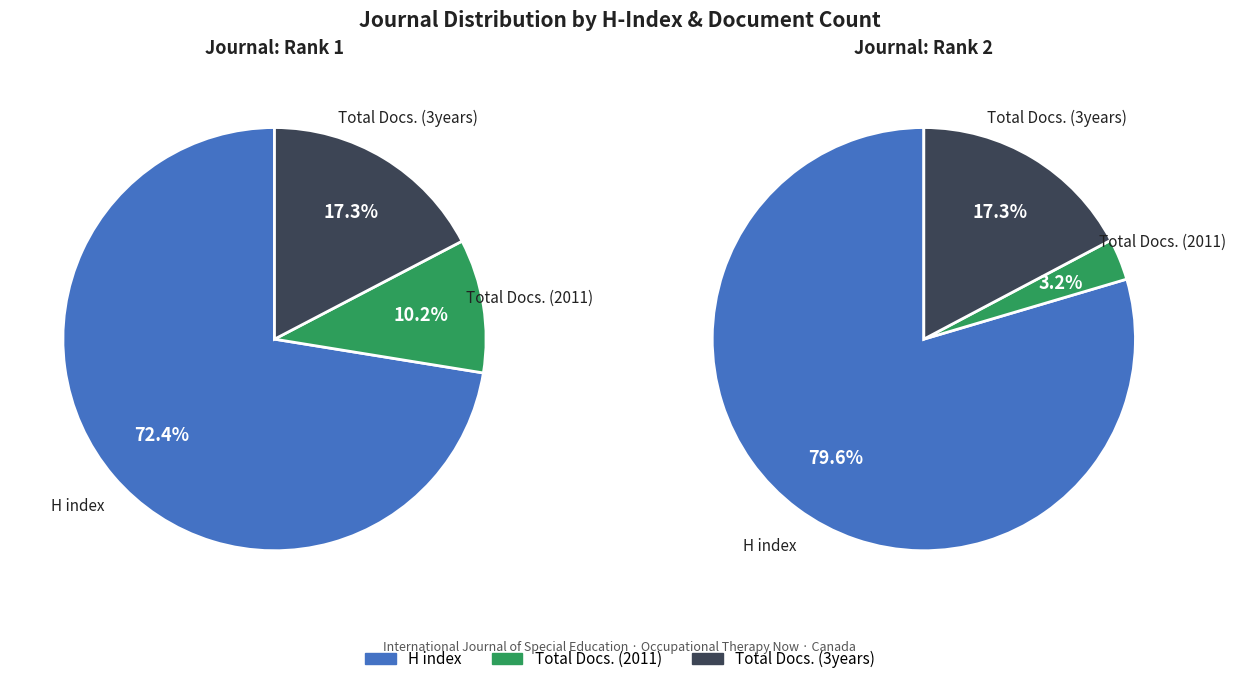

To the nearest percent, what is the combined percentage of International Journal of Special Education (Rank 1) and Occupational Therapy Now (Rank 2)?

100%